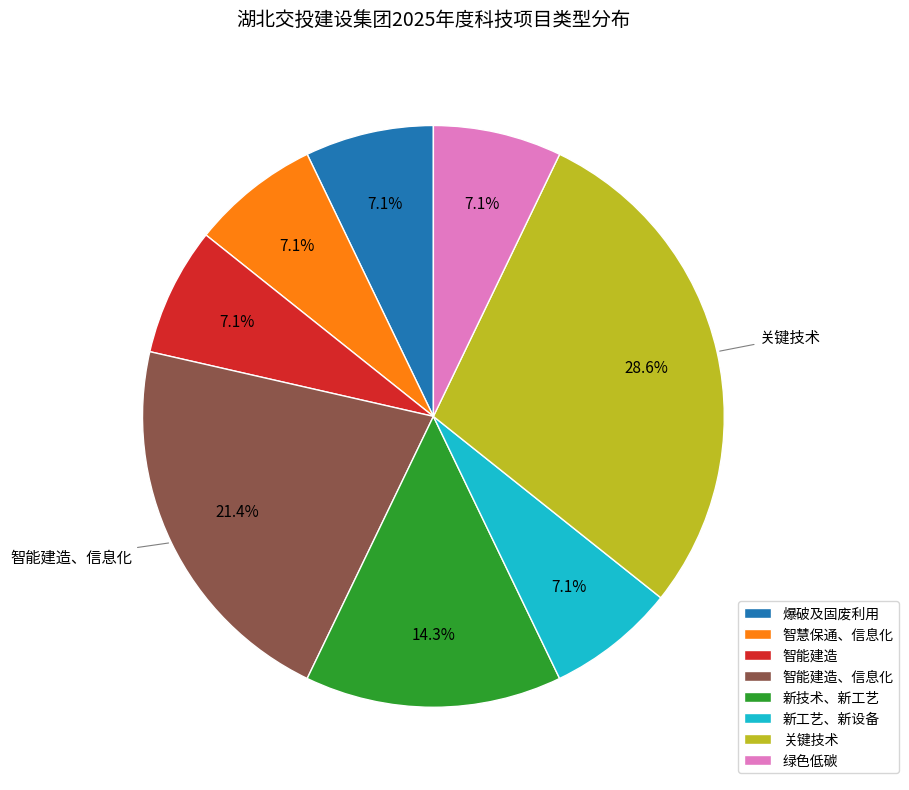

What is the largest slice in the pie chart?

关键技术